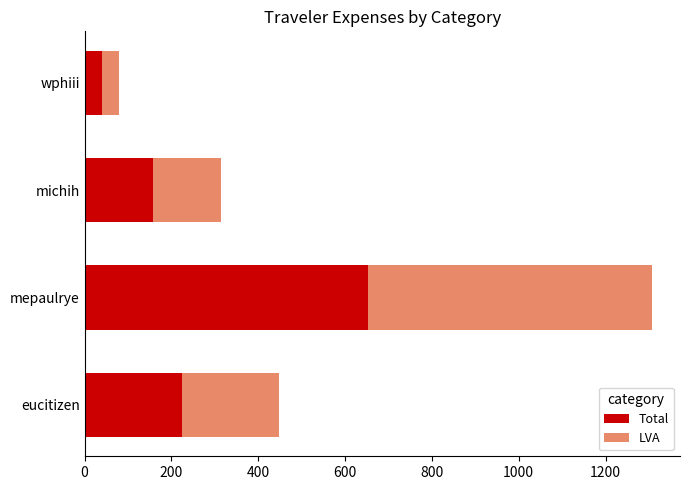

The value of Total at wphiii is 39.5. True or false?

True